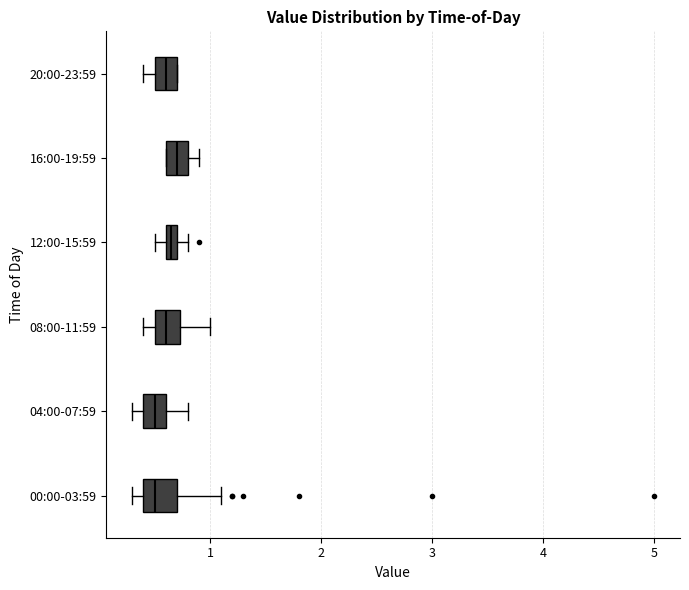

Where does the right whisker of the box for 12:00-15:59 end on the x-axis? The values are not printed on the chart, so give them approximately, as read against the axis.

0.8